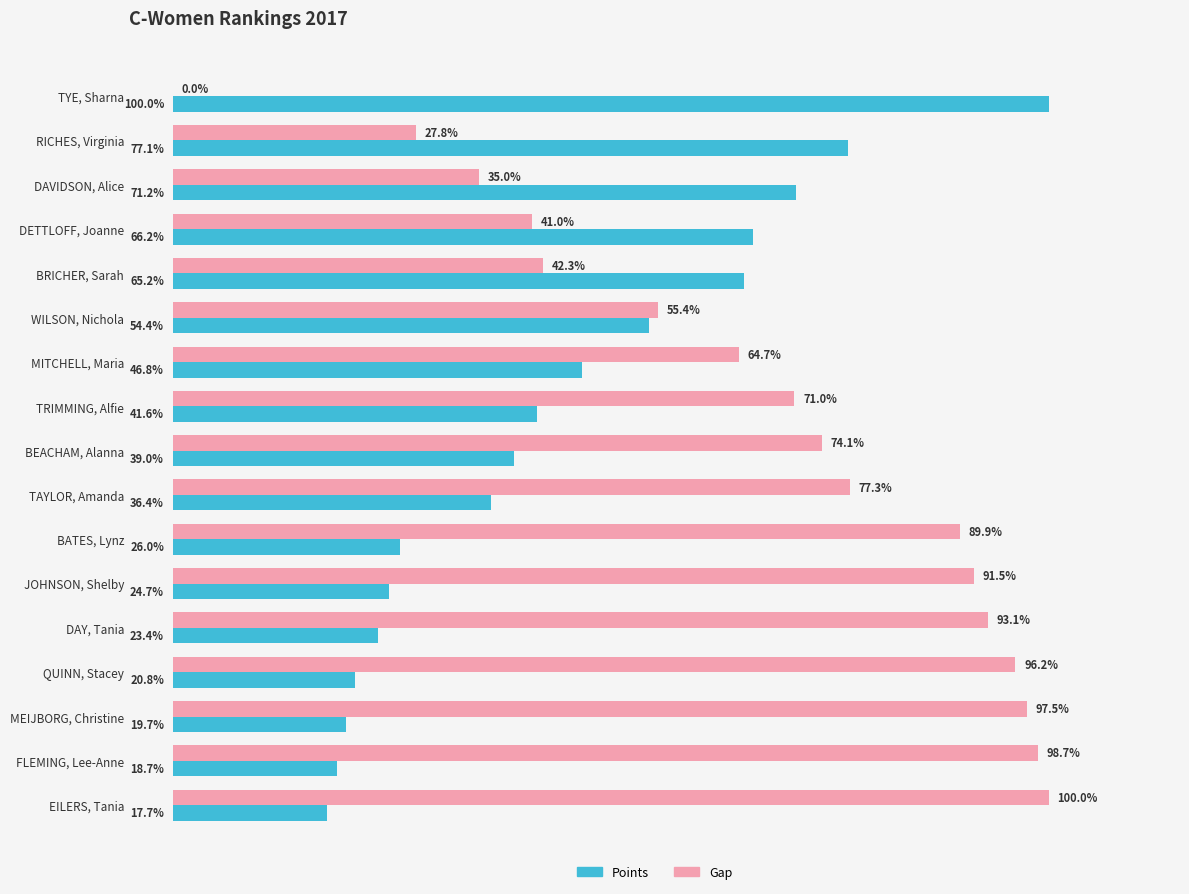

Where is Gap nearest to the value 50?

WILSON, Nichola